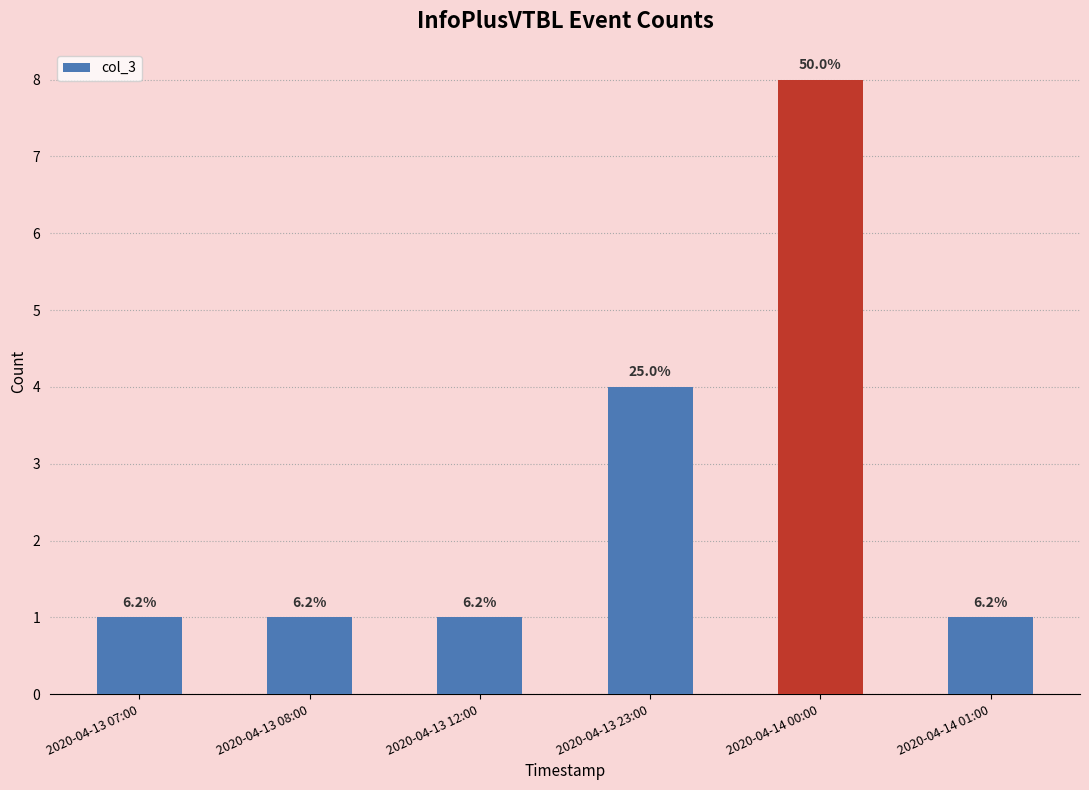

Which category has the lowest value across all series?

2020-04-13 07:00